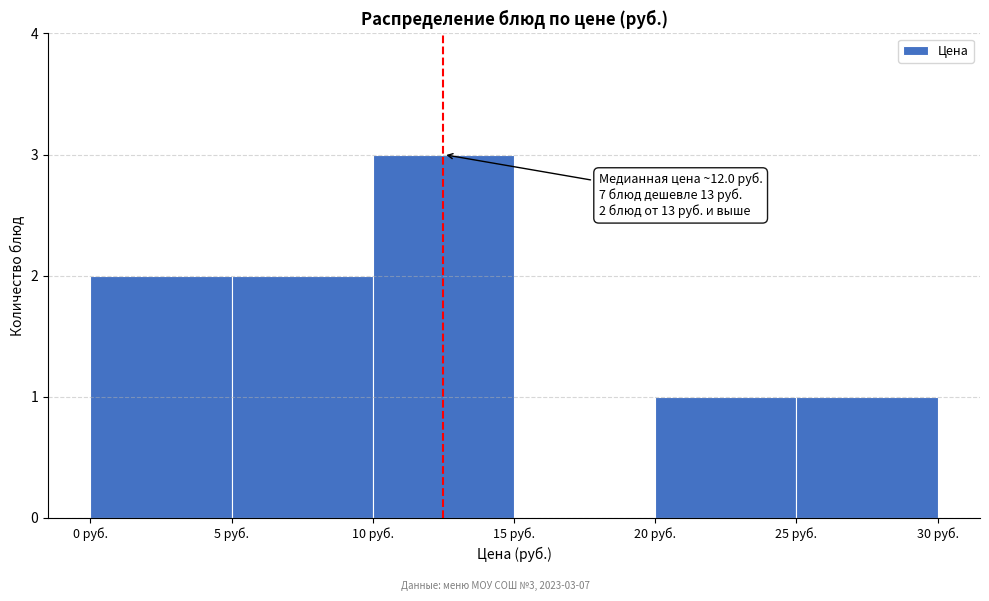

Over which range of the x-axis is the bar tallest?

10 to 15